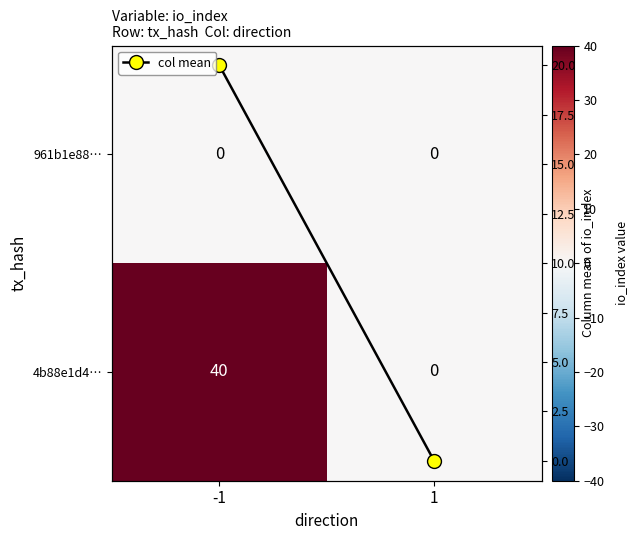

Where is 4b88e1d4… nearest to the value 20?

-1